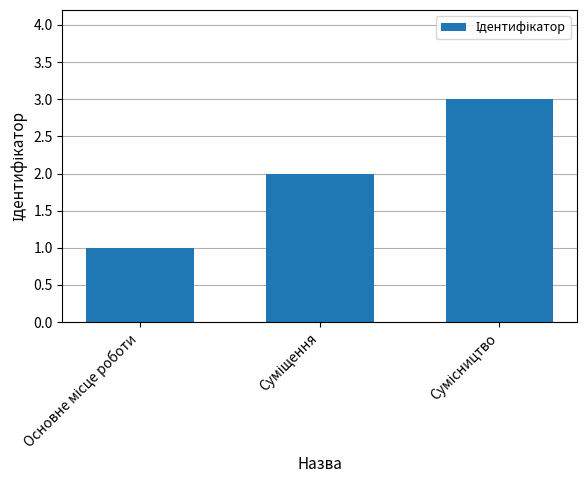

Are the bars horizontal?

No